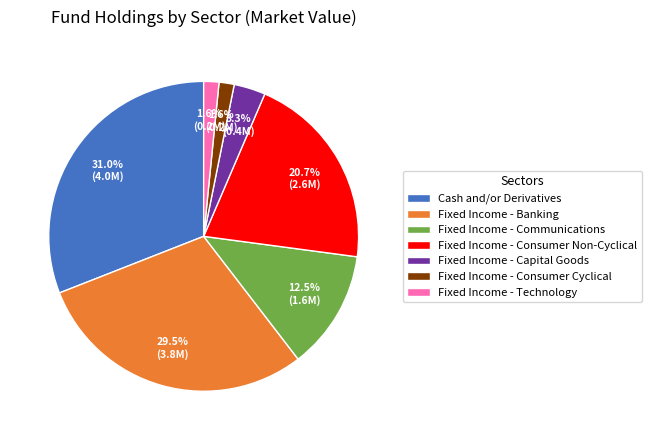

Between Cash and/or Derivatives and Fixed Income - Capital Goods, which is larger?

Cash and/or Derivatives